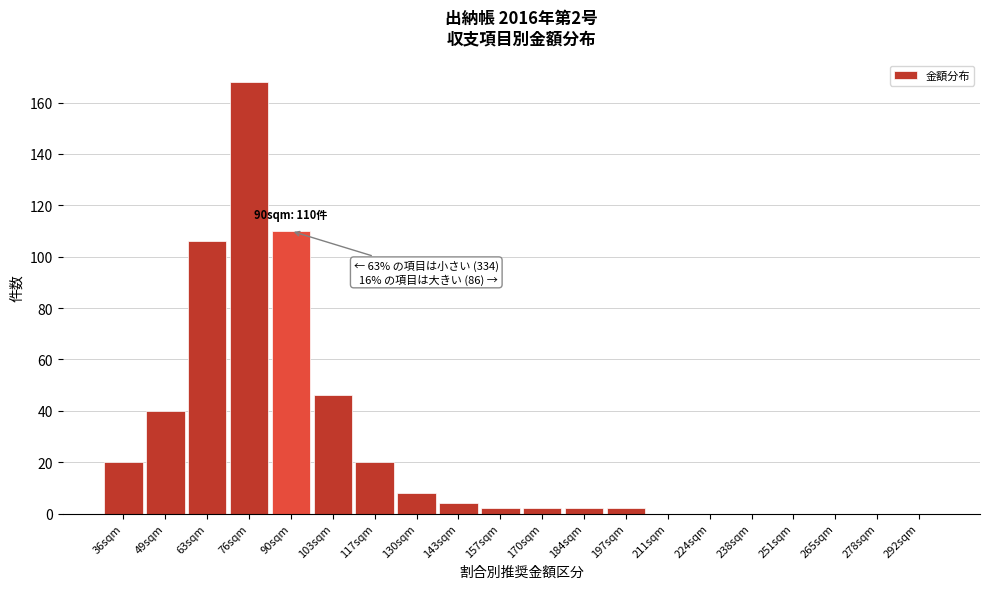

Reading left to right, what are all the values shown in this chart?

36sqm=20	49sqm=40	63sqm=106	76sqm=168	90sqm=110	103sqm=46	117sqm=20	130sqm=8	143sqm=4	157sqm=2	170sqm=2	184sqm=2	197sqm=2	211sqm=0	224sqm=0	238sqm=0	251sqm=0	265sqm=0	278sqm=0	292sqm=0